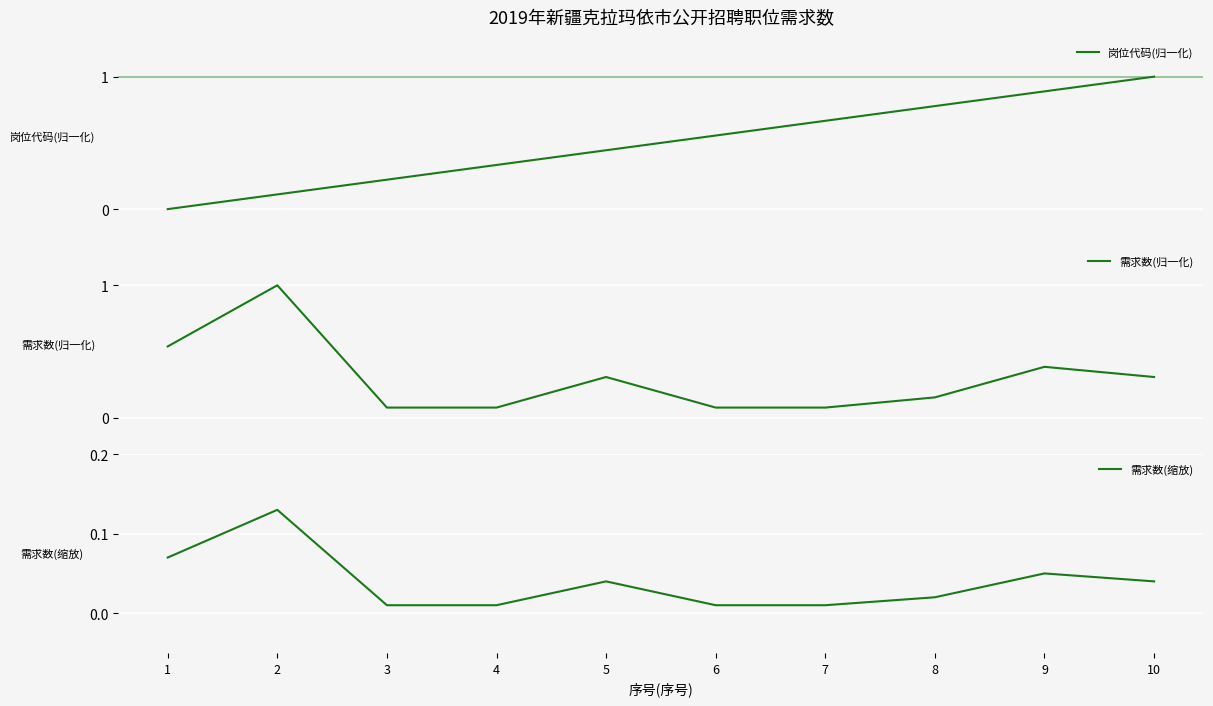

How many times do 岗位代码(归一化) and 需求数(归一化) cross each other?

1